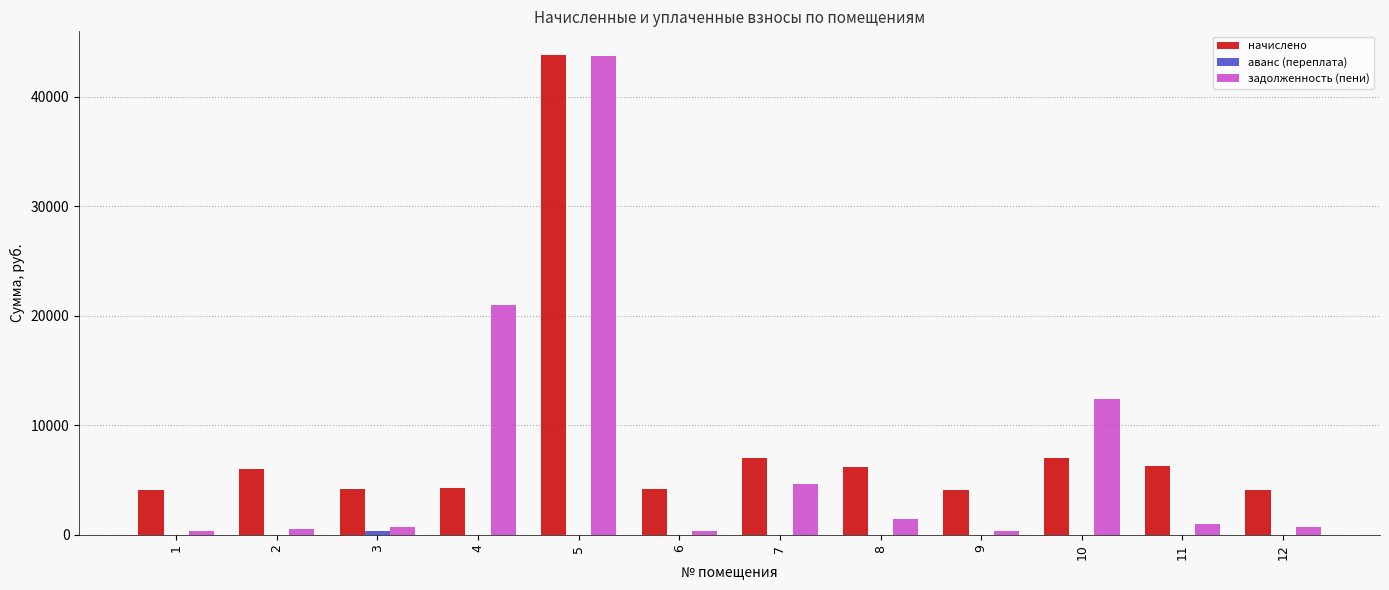

What is the sum of all задолженность (пени) values?

87100.4